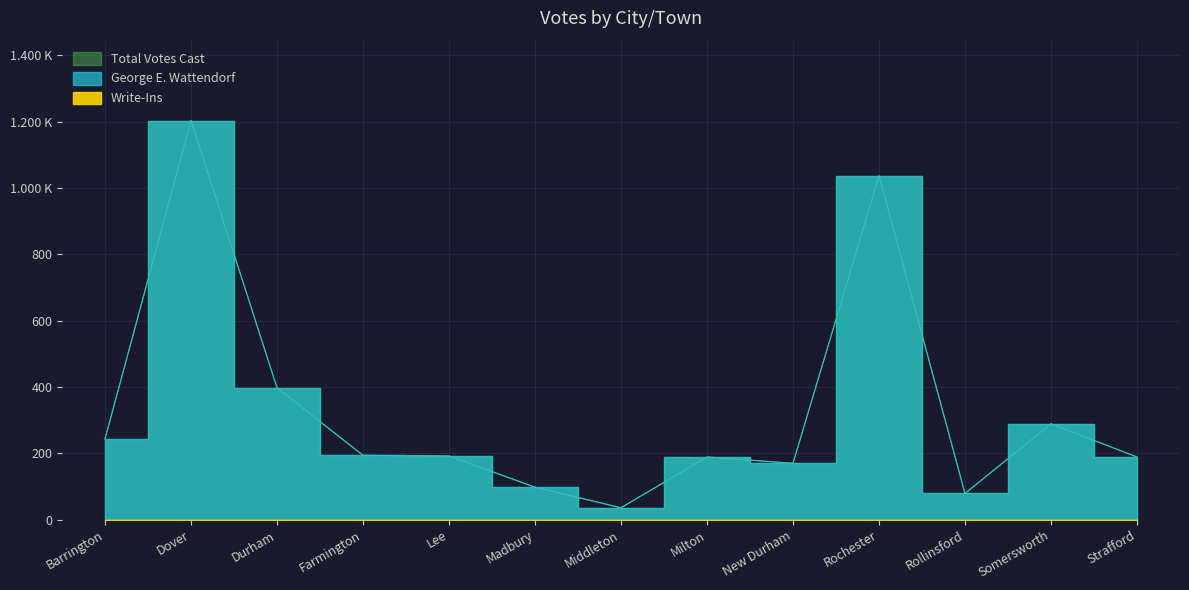

What is the label of the 3rd point from the right?

Rollinsford